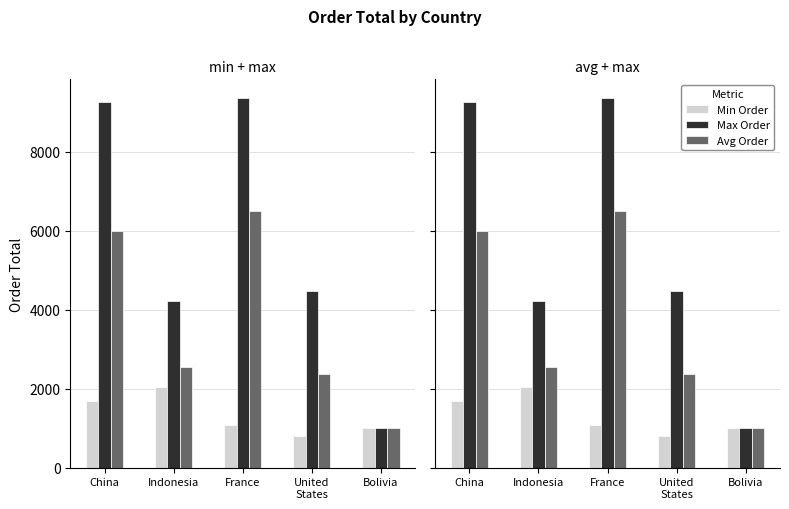

Reading right to left, list all the values displayed in this chart.

Min Order: 1015.1	790.5	1073.2	2041.3	1694.4
Max Order: 1015.1	4468.6	9363.9	4229.6	9270.3
Avg Order: 1015.1	2378.6	6503.6	2539.7	5979.8